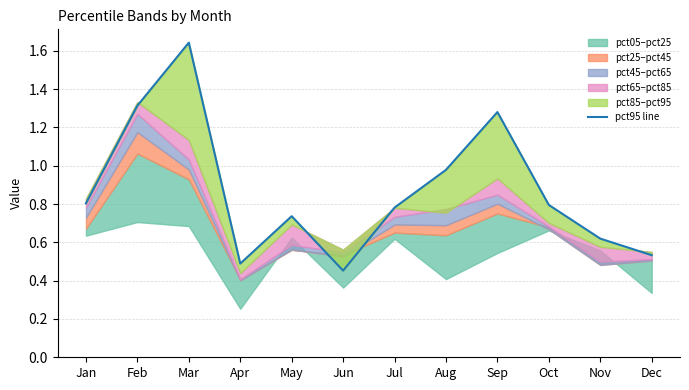

Is it true that the value at Apr is 0.3?

False